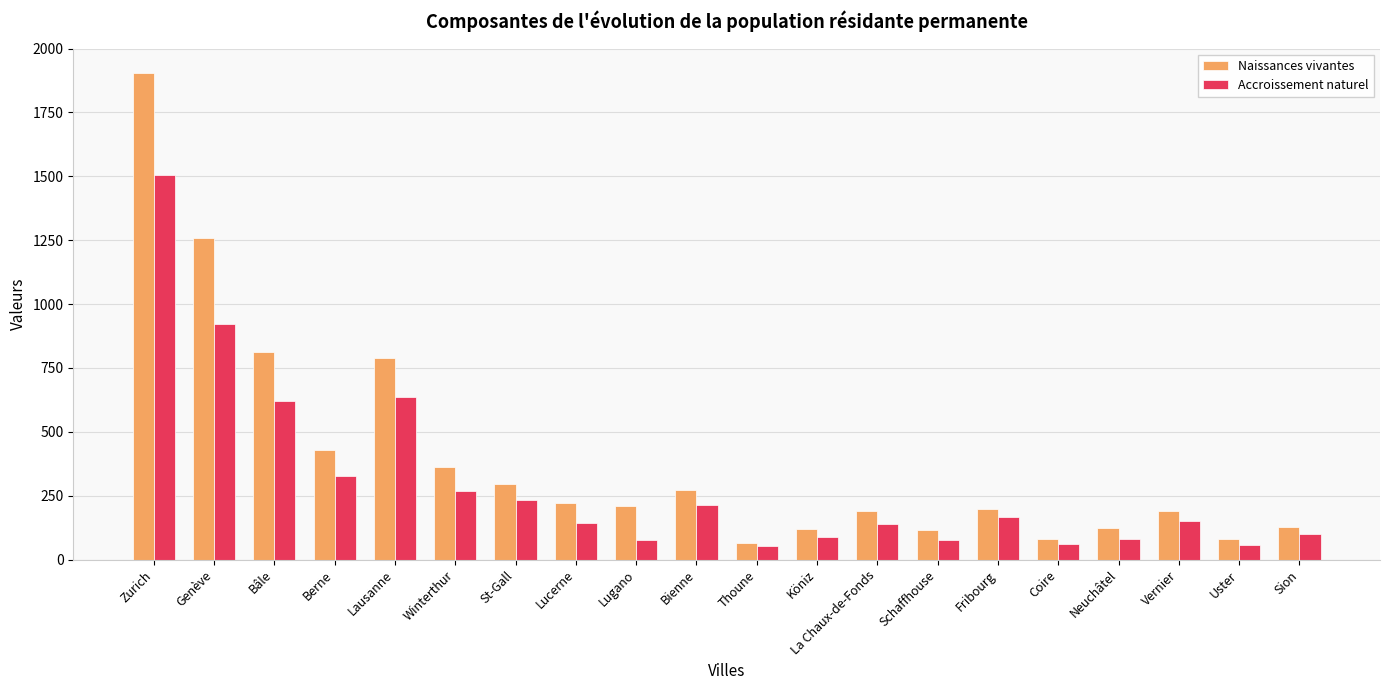

At which label does Accroissement naturel first exceed 152?

Zurich